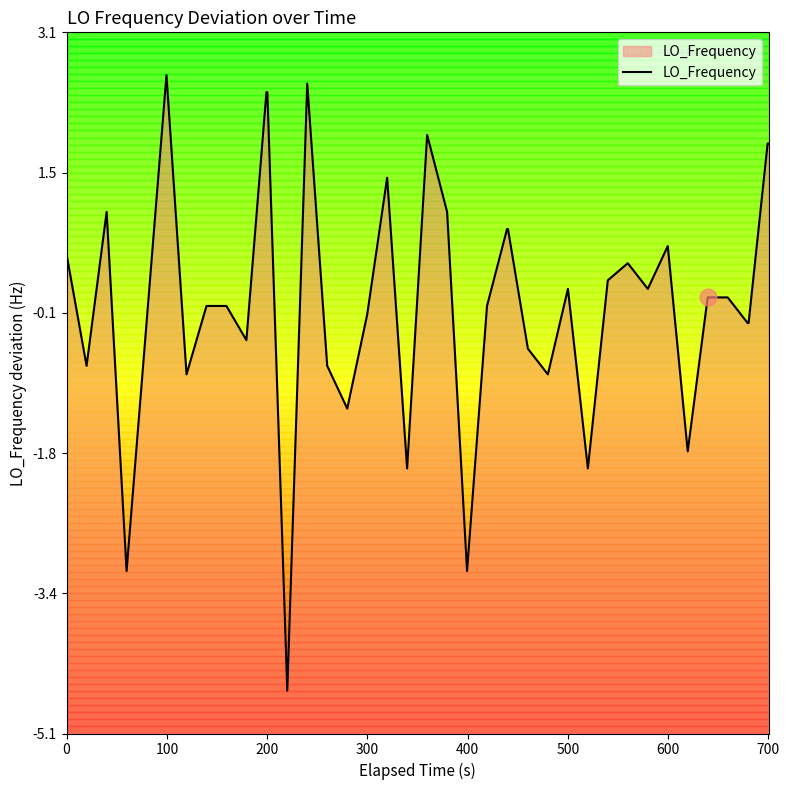

What is the difference between the maximum and minimum values?

7.2